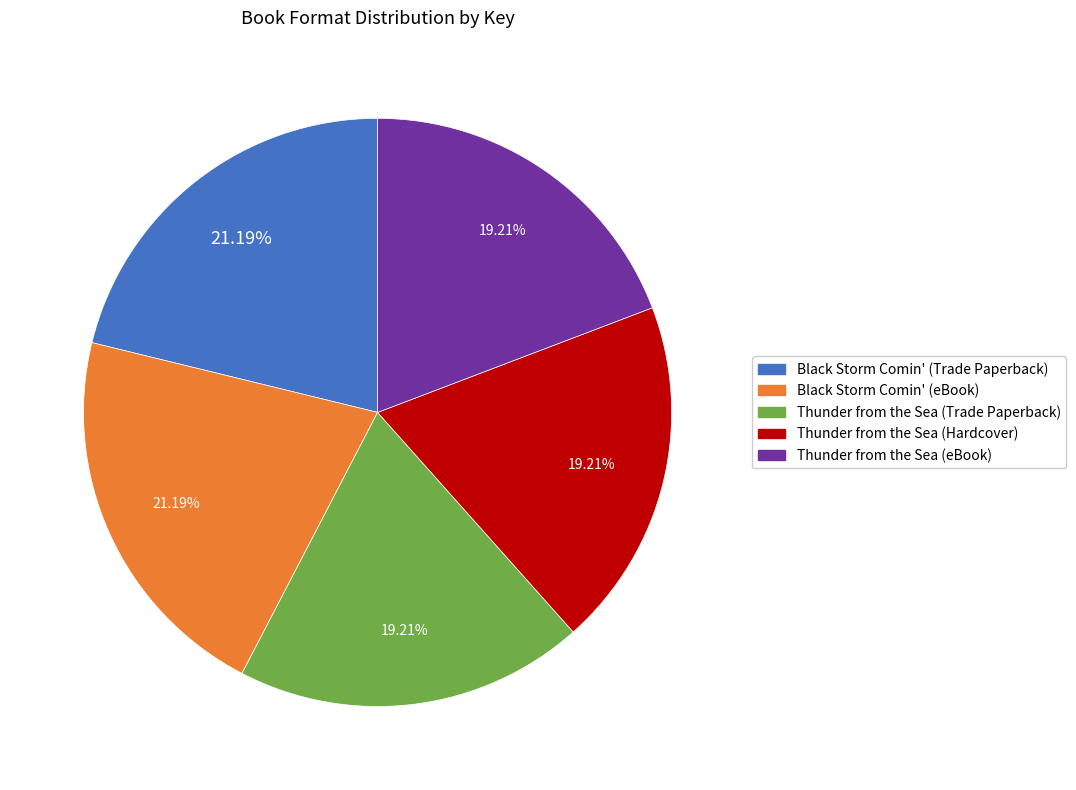

To the nearest percent, what is the difference between the largest and smallest slice percentages?

2%